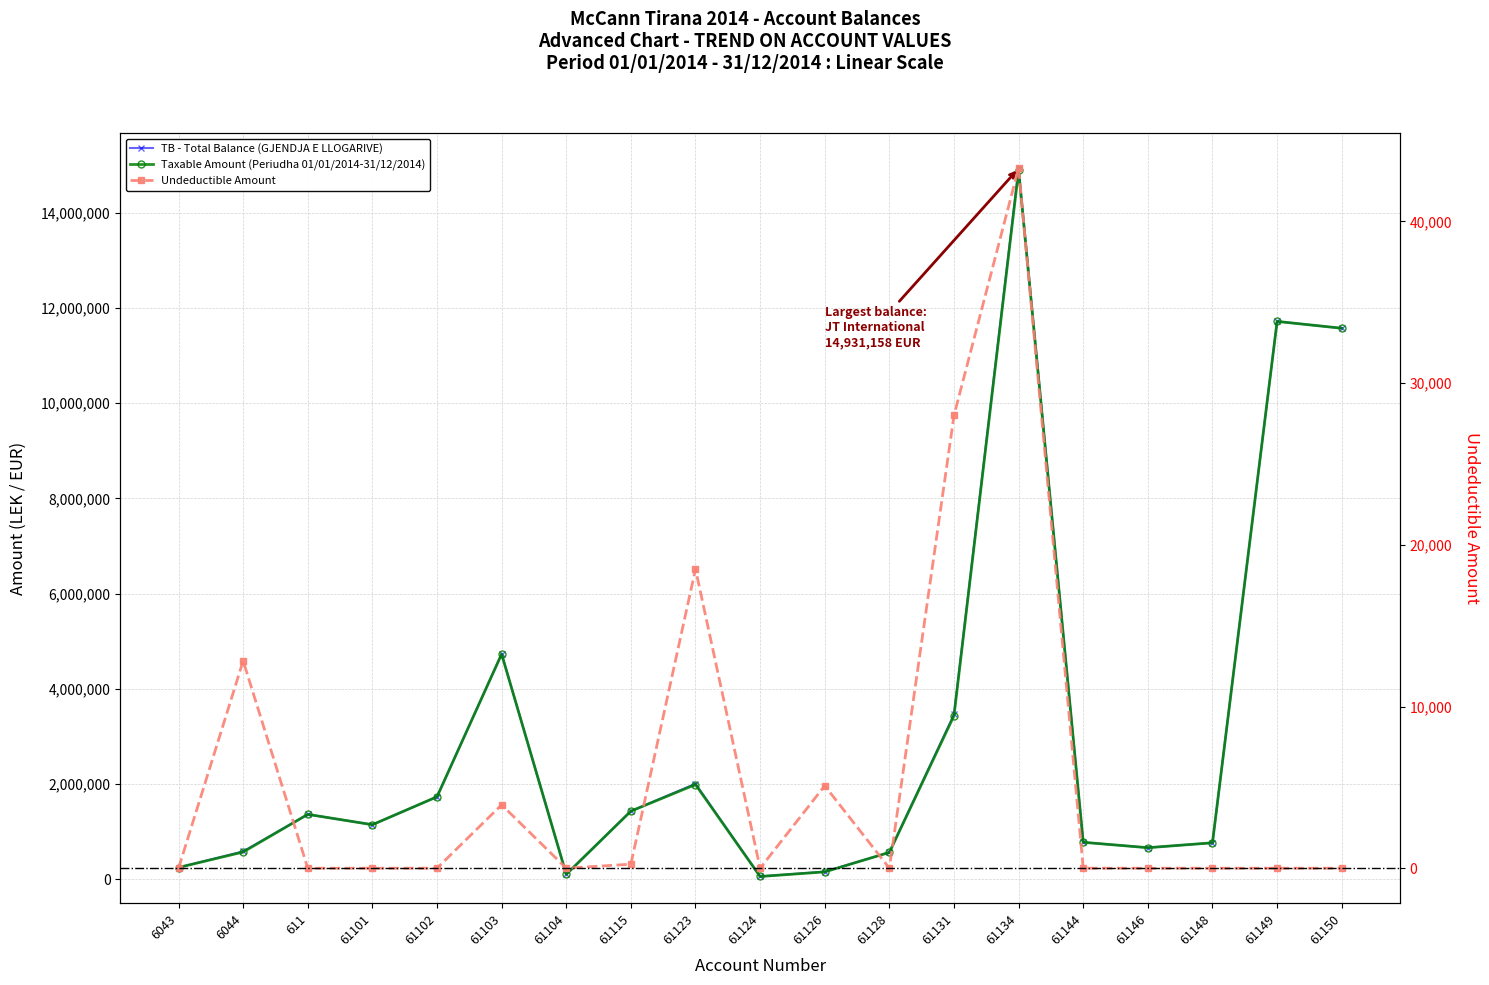

What is the label of the 11th point from the left?

61126